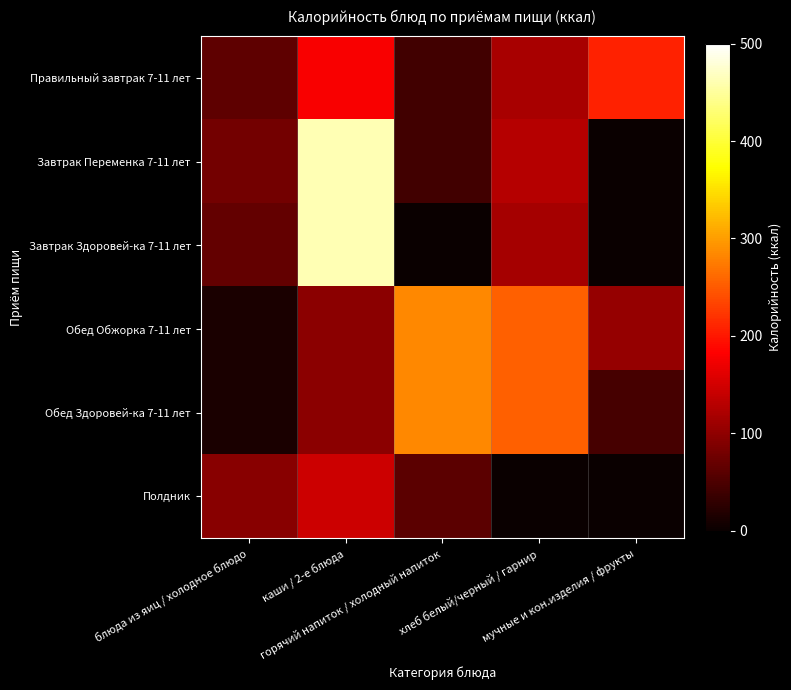

At which category does the chart reach its minimum across all series?

мучные и кон.изделия / фрукты